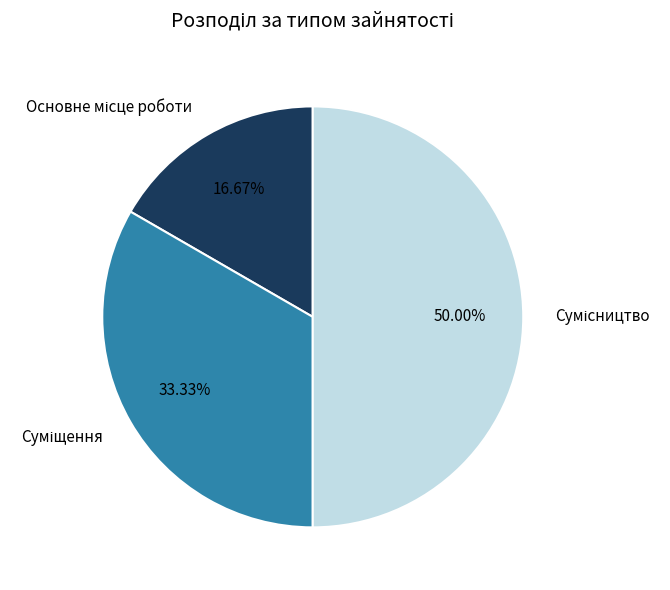

Is there any slice that represents more than half of the pie?

No